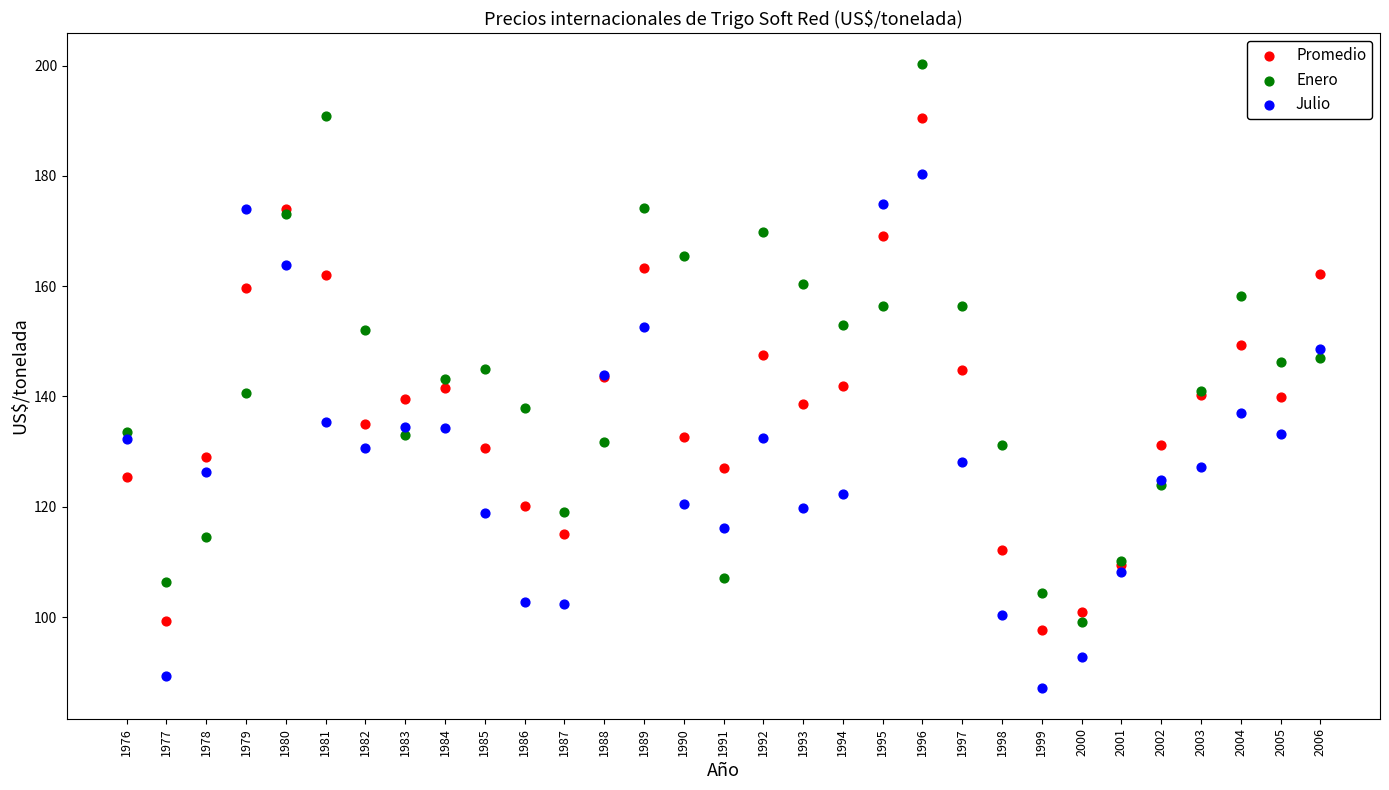

Which series contains the lowest Y value?

Julio